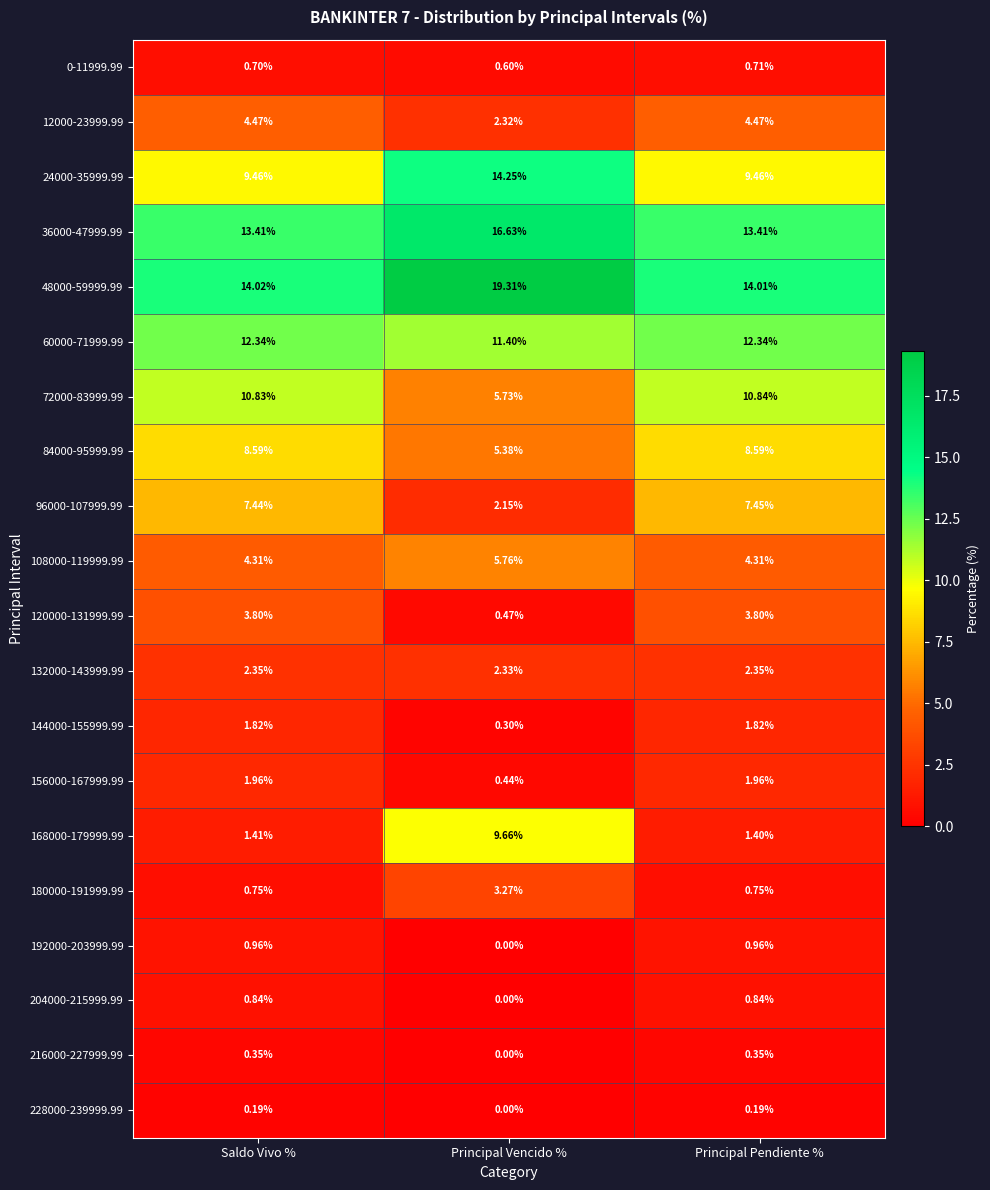

Which category has the lowest value in the 228000-239999.99 series?

Principal Vencido %